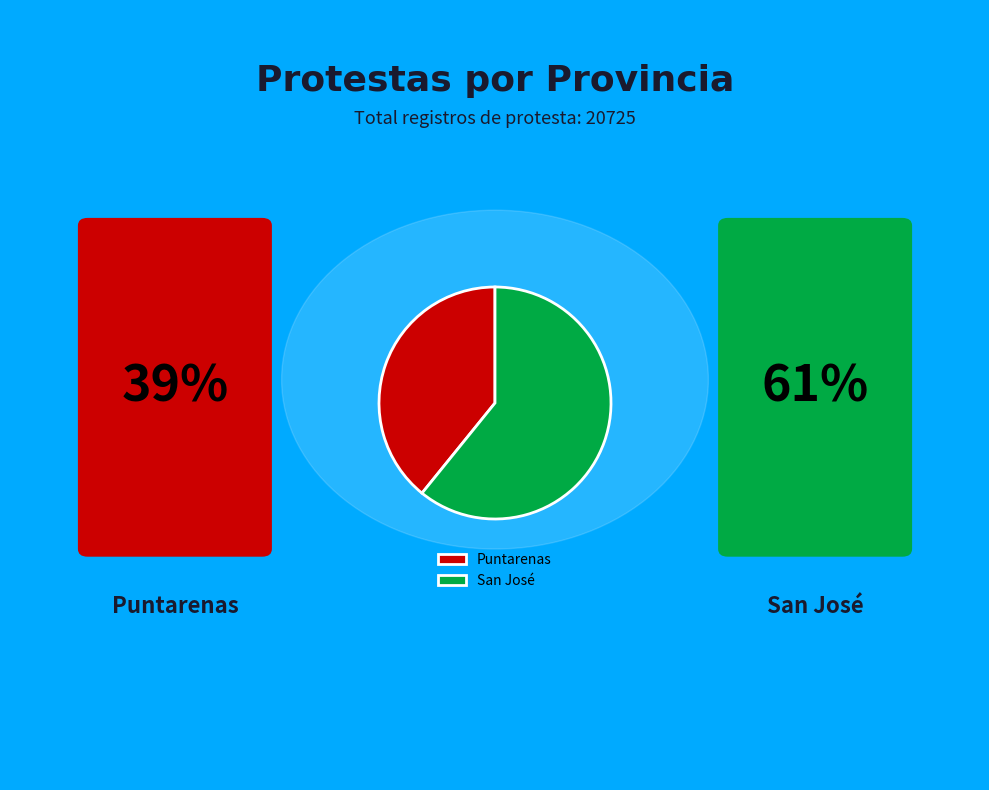

Approximately how many times larger is the value at San José compared to Puntarenas?

1.6